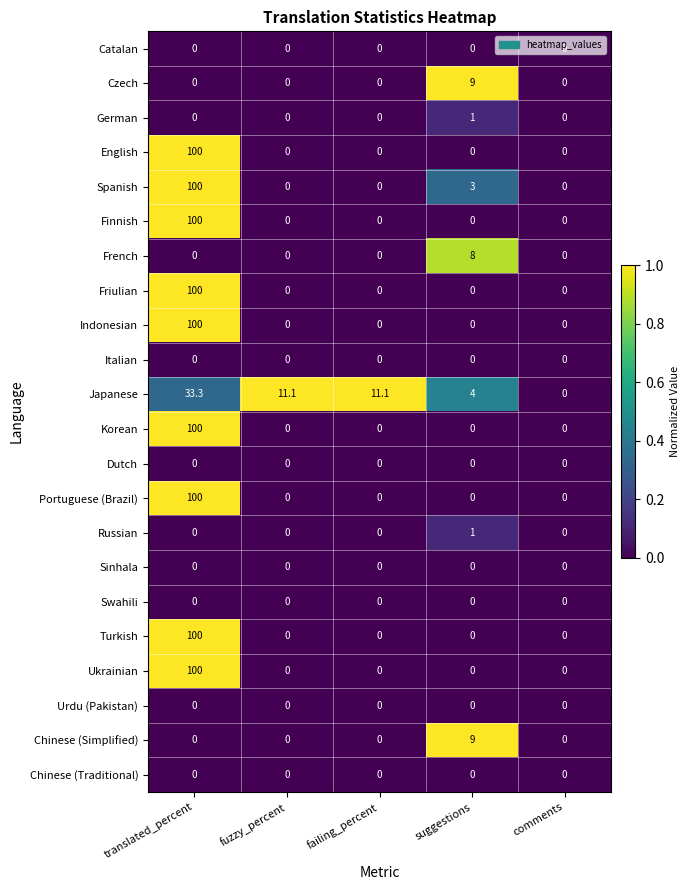

The Chinese (Simplified) series shows 13.3 at suggestions. True or false?

False